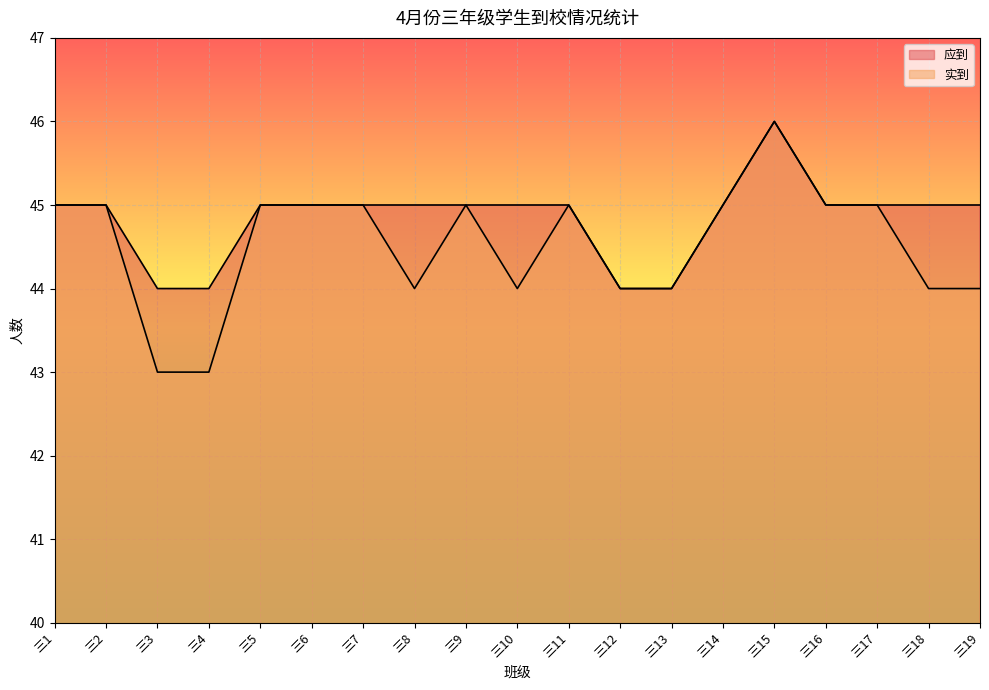

What is the total value across all series at 三9?

90